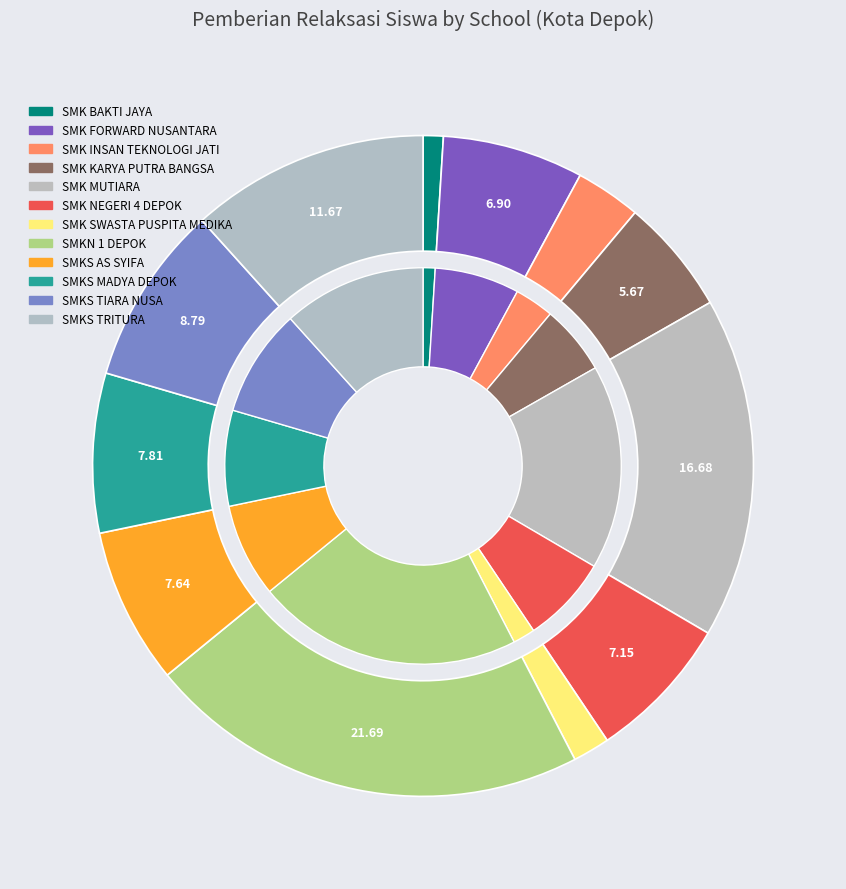

What is the smallest slice in the pie chart?

SMK BAKTI JAYA